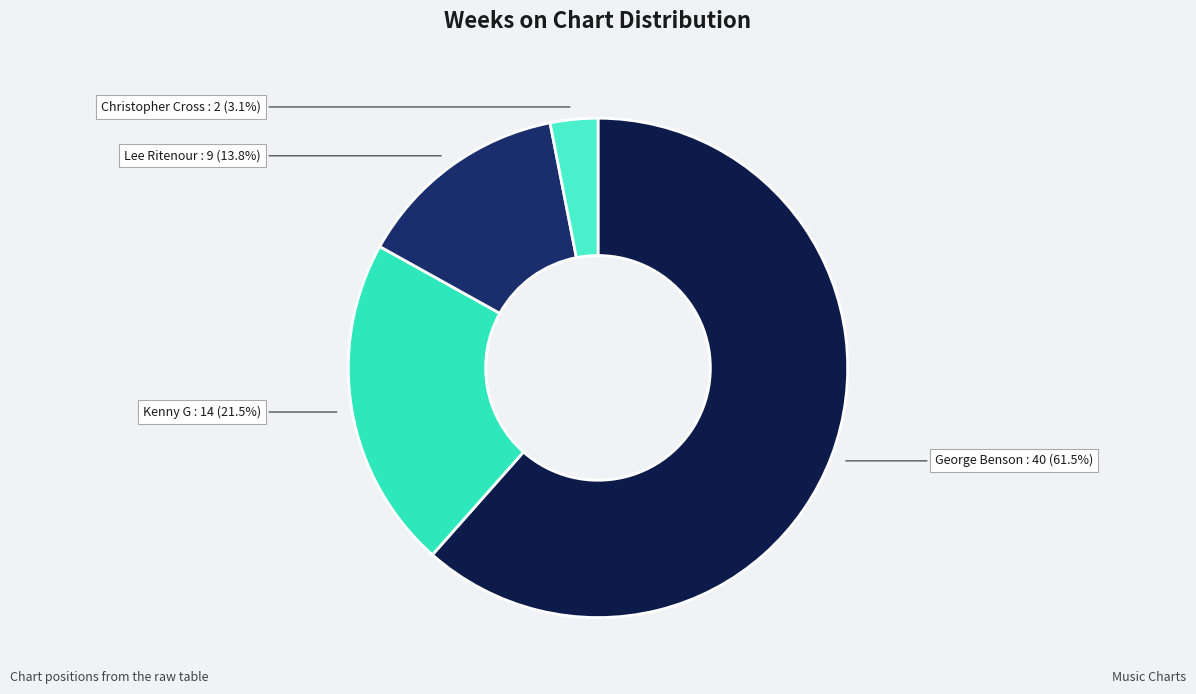

How many segments does this pie chart have?

4